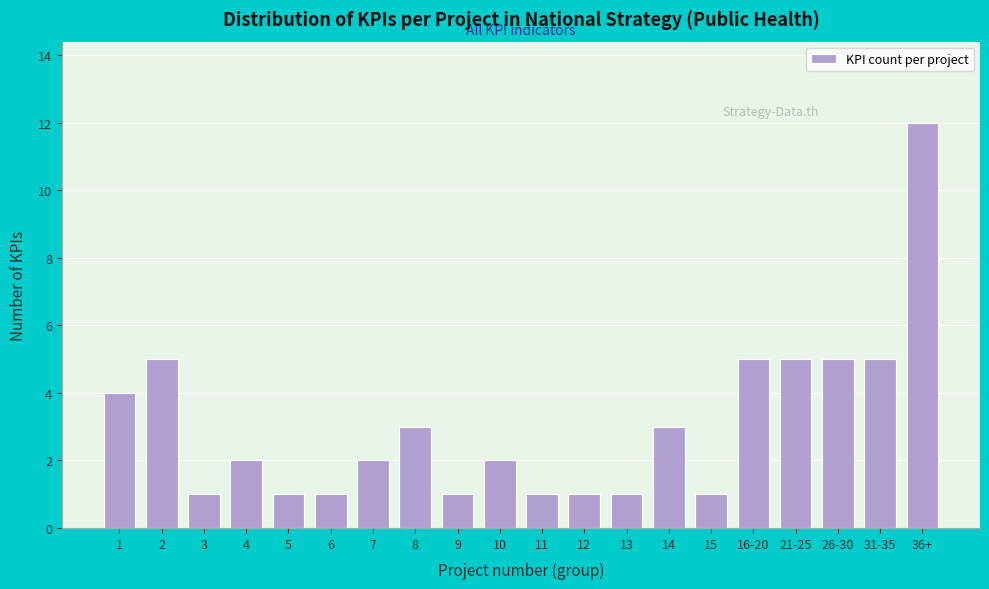

Reading left to right, extract all data points from this chart.

4	5	1	2	1	1	2	3	1	2	1	1	1	3	1	5	5	5	5	12